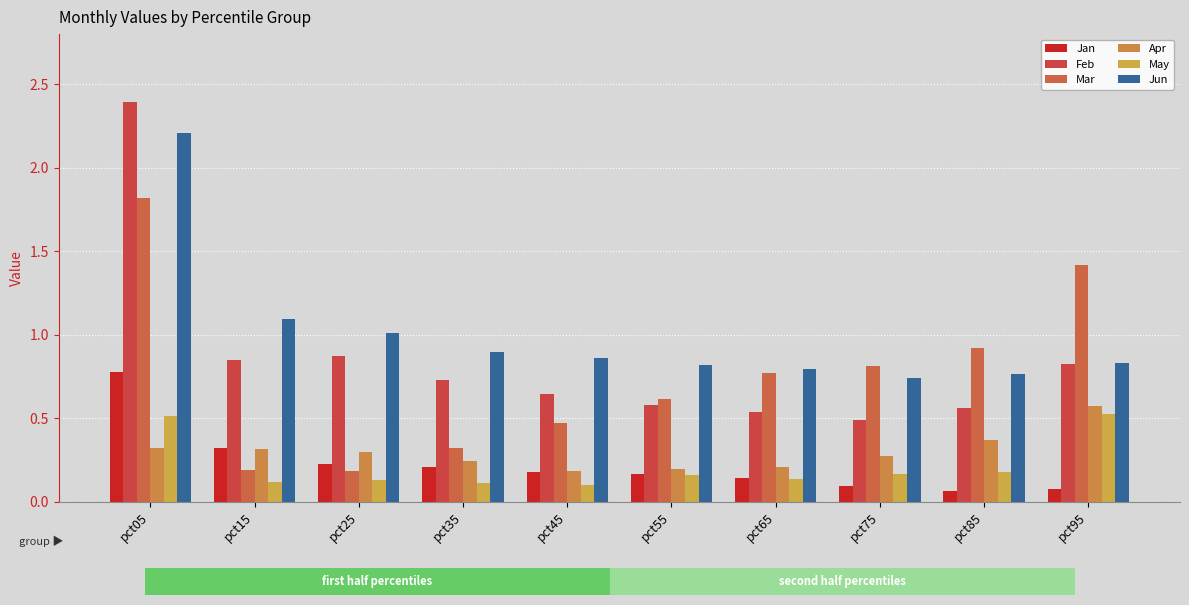

How many bars are there in total?

60